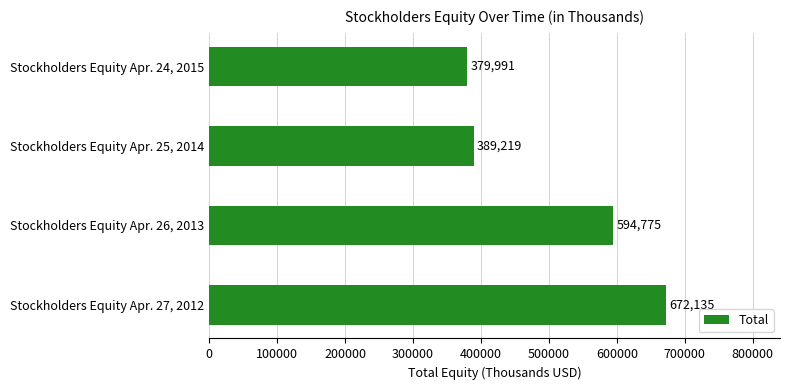

What is the smallest value displayed?

379991